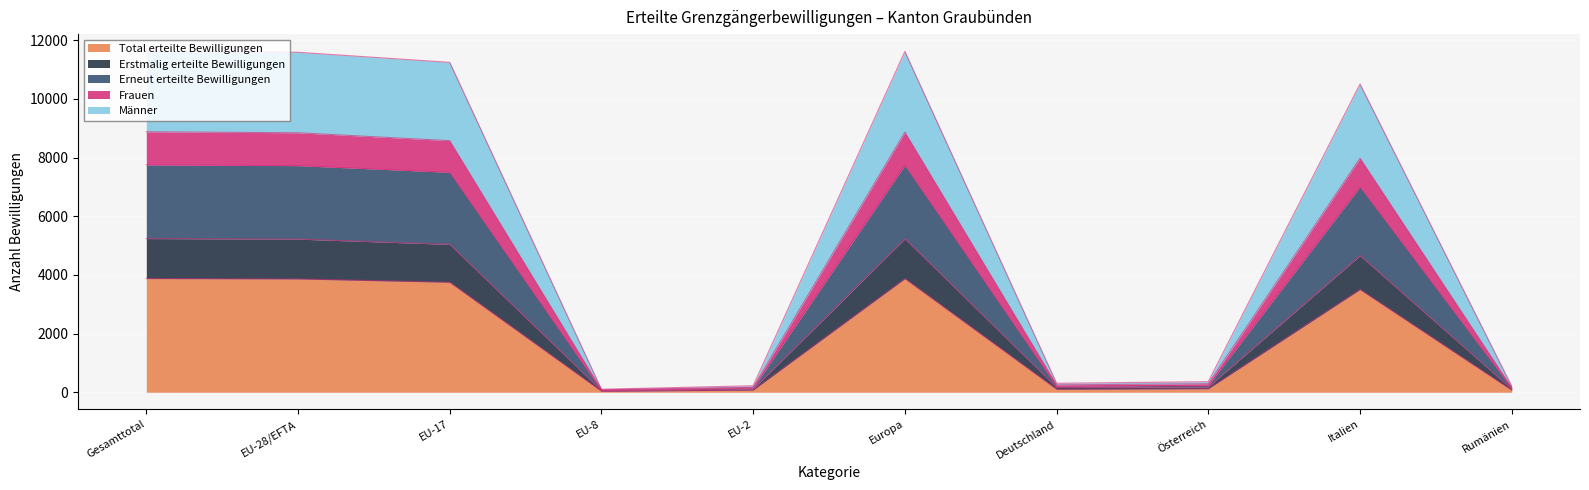

What is the maximum value shown in the chart?

11625